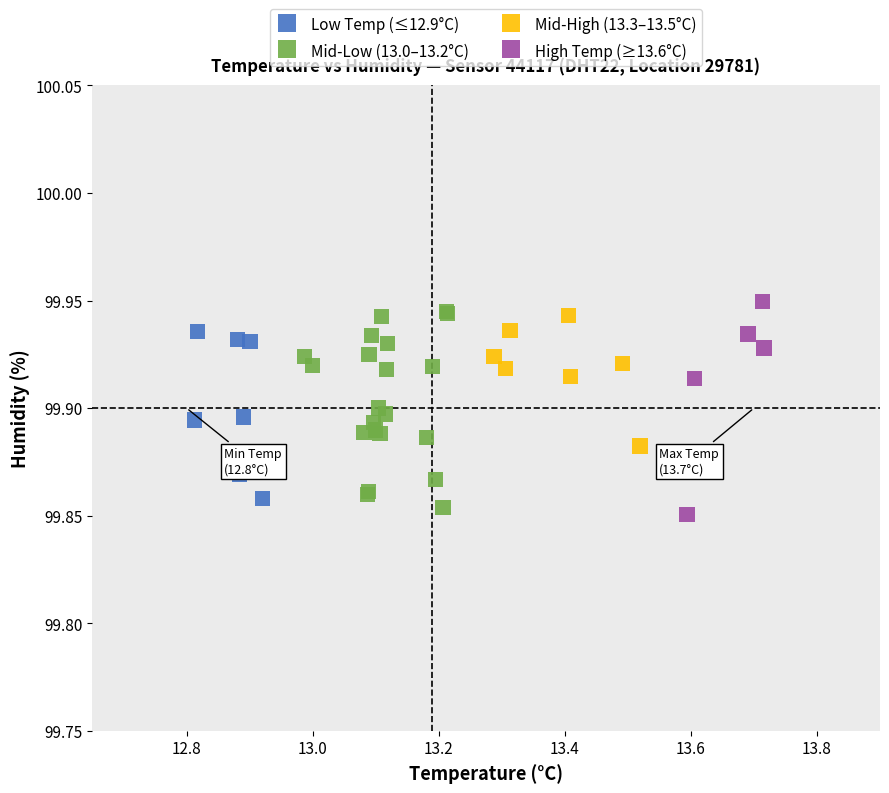

Which series has the largest Y range (max minus min)?

Mid-Low (13.0–13.2°C)